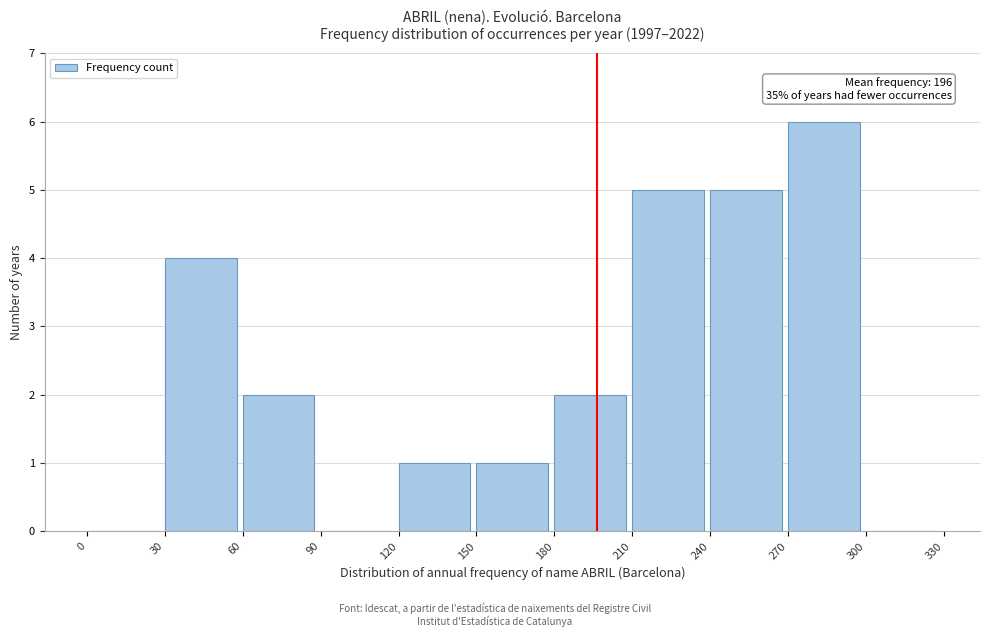

Which range on the x-axis has the tallest bar?

270 to 300